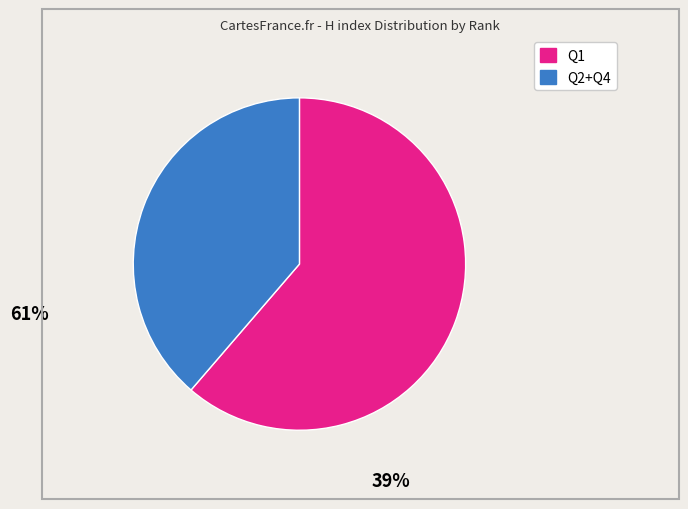

Does any single category account for the majority?

Yes